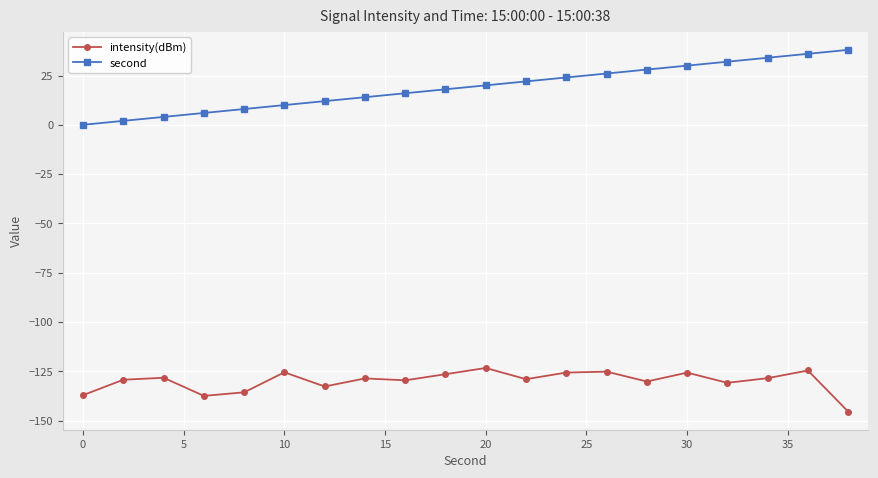

True or false: intensity(dBm) and second cross at least once.

False